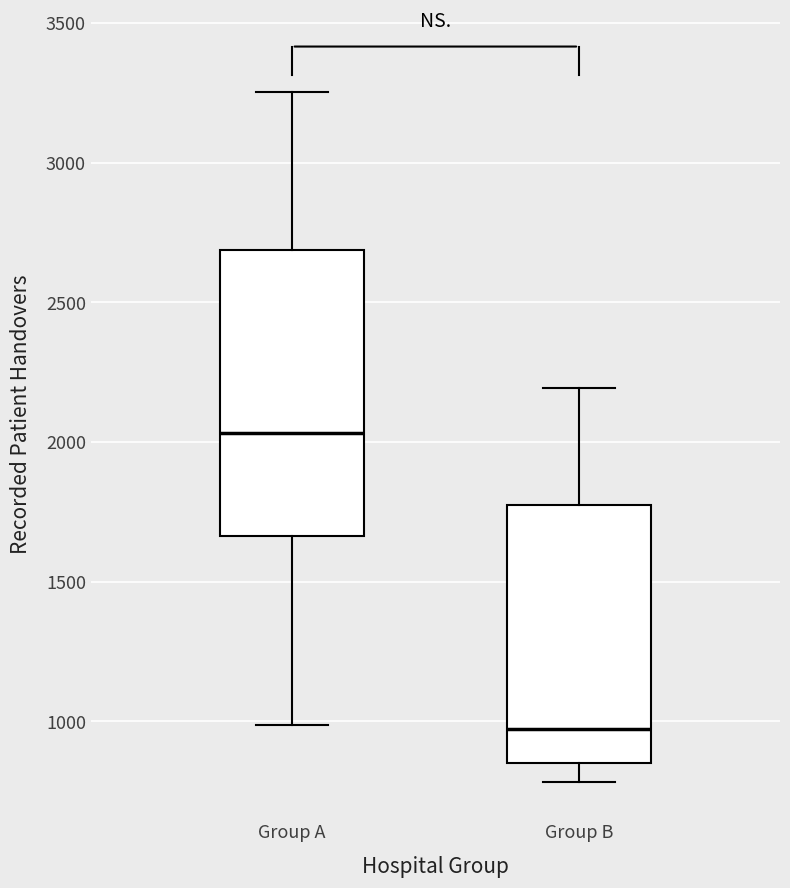

Reading left to right, transcribe this box plot: for each box, give where its median line is, the range the box spans, and where its two whiskers end, as read against the y-axis. The values are not printed on the chart, so give them approximately, as read against the axis.

Group A: median 2050, box 1650 to 2700, whiskers 1000 to 3250
Group B: median 950, box 850 to 1750, whiskers 800 to 2200